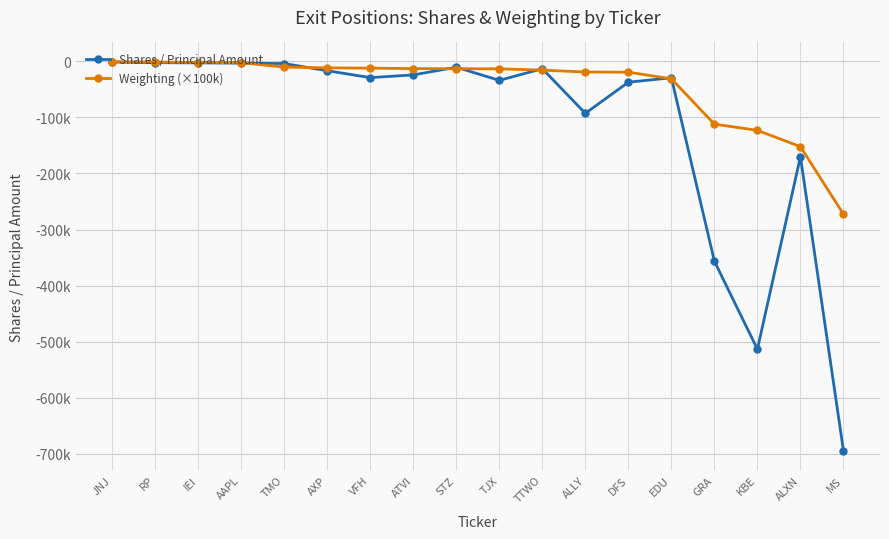

Is this an area chart (filled region under the line)?

No